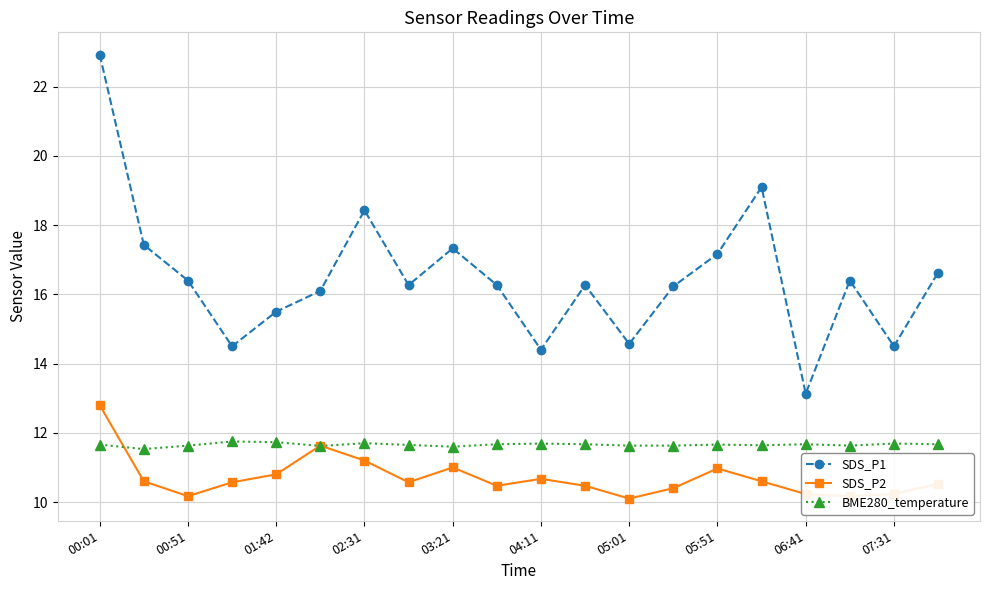

True or false: SDS_P1 and SDS_P2 cross at least once.

False